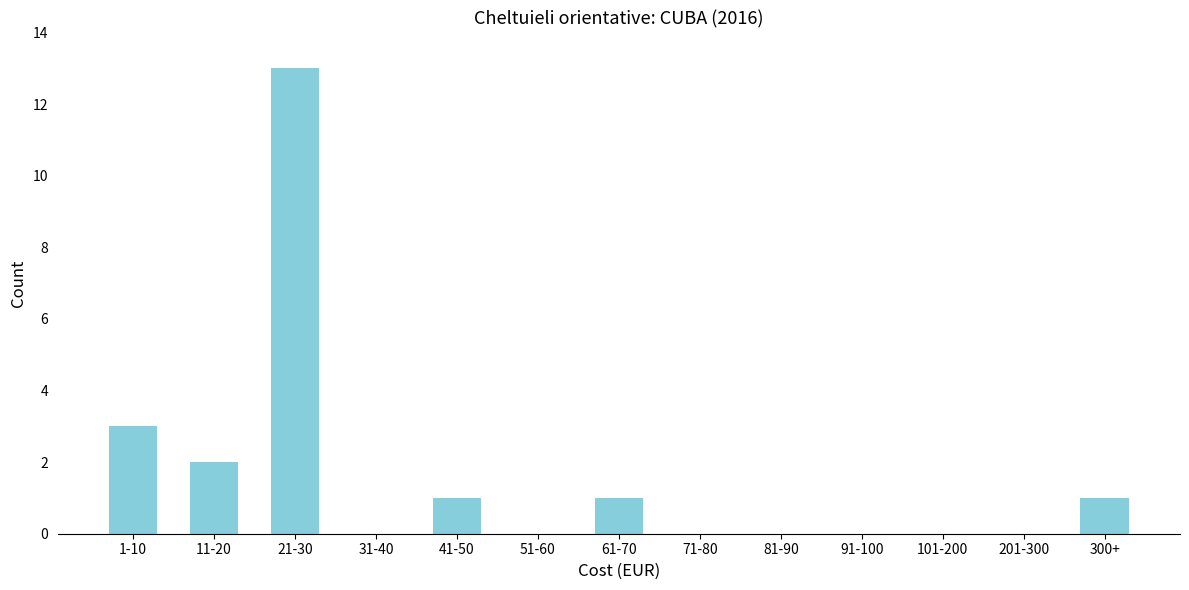

Reading right to left, list all the values displayed in this chart.

300+=1	201-300=0	101-200=0	91-100=0	81-90=0	71-80=0	61-70=1	51-60=0	41-50=1	31-40=0	21-30=13	11-20=2	1-10=3